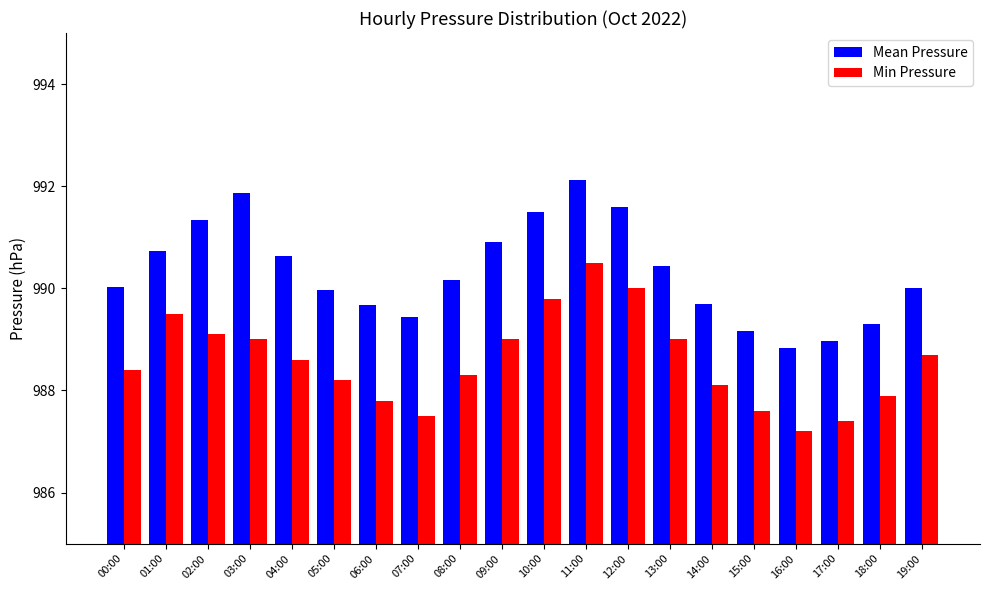

How many series are shown in this chart?

2